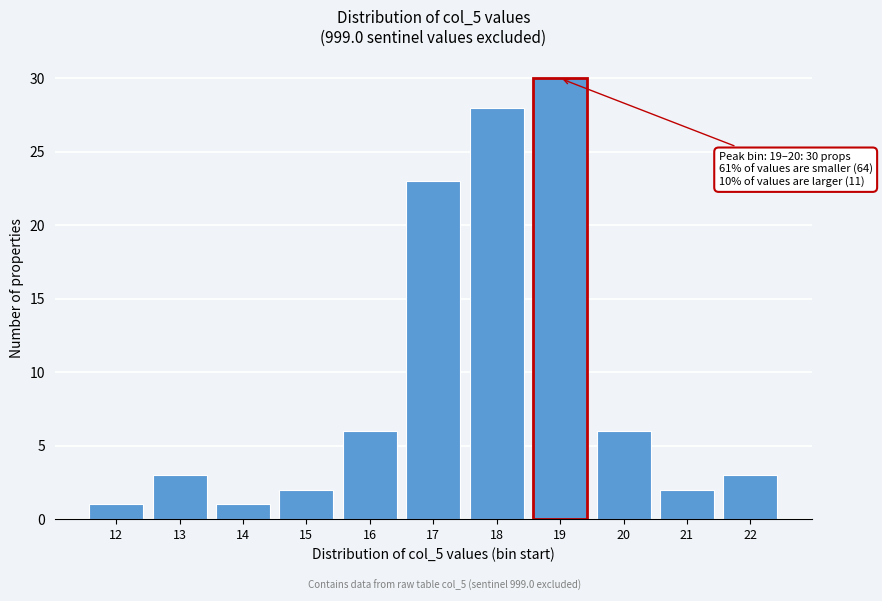

Reading right to left, extract all data points from this chart.

22=3	21=2	20=6	19=30	18=28	17=23	16=6	15=2	14=1	13=3	12=1